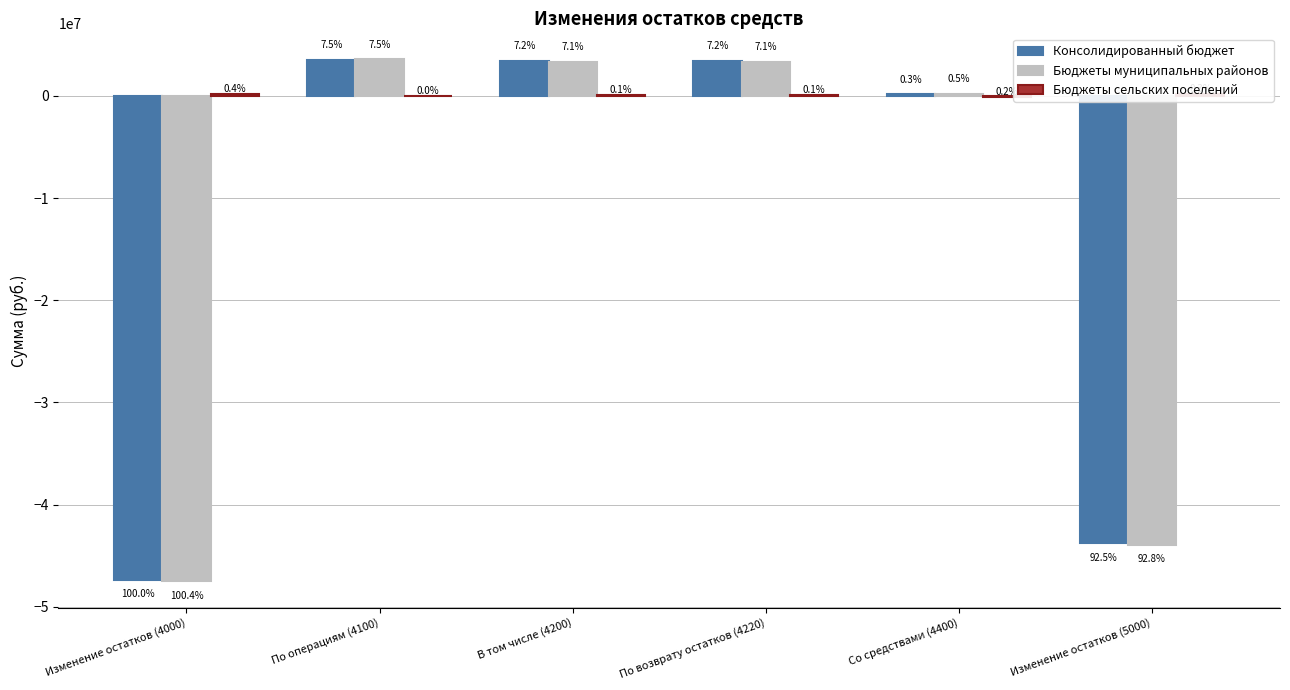

Which series has the widest spread of values?

Бюджеты муниципальных районов